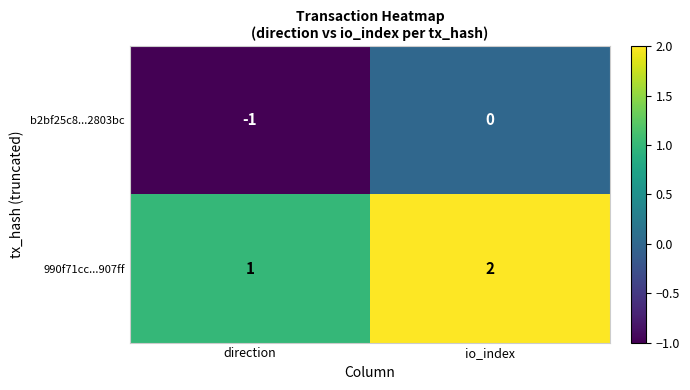

True or false: b2bf25c8...2803bc has a value of 0 at io_index.

True